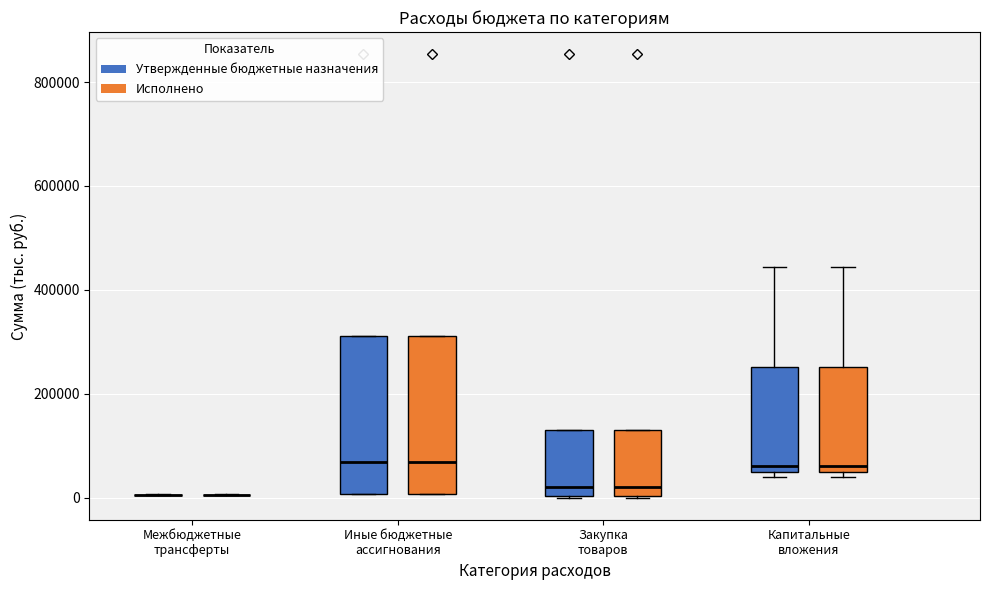

Reading left to right, read every box against the y-axis: the position of its median line, the range the box covers, and the ends of its whiskers. The values are not printed on the chart, so give them approximately, as read against the axis.

Межбюджетные трансферты (Утвержденные бюджетные назначения): box collapsed to a line at 0, whiskers 0 to 0
Межбюджетные трансферты (Исполнено): box collapsed to a line at 0, whiskers 0 to 0
Иные бюджетные ассигнования (Утвержденные бюджетные назначения): median 60000, box 0 to 320000, whiskers 0 to 320000
Иные бюджетные ассигнования (Исполнено): median 60000, box 0 to 320000, whiskers 0 to 320000
Закупка товаров (Утвержденные бюджетные назначения): median 20000, box 0 to 120000, whiskers 0 to 120000
Закупка товаров (Исполнено): median 20000, box 0 to 120000, whiskers 0 to 120000
Капитальные вложения (Утвержденные бюджетные назначения): median 60000 (just above the box's lower edge), box 60000 to 260000, whiskers 40000 to 440000
Капитальные вложения (Исполнено): median 60000 (just above the box's lower edge), box 60000 to 260000, whiskers 40000 to 440000